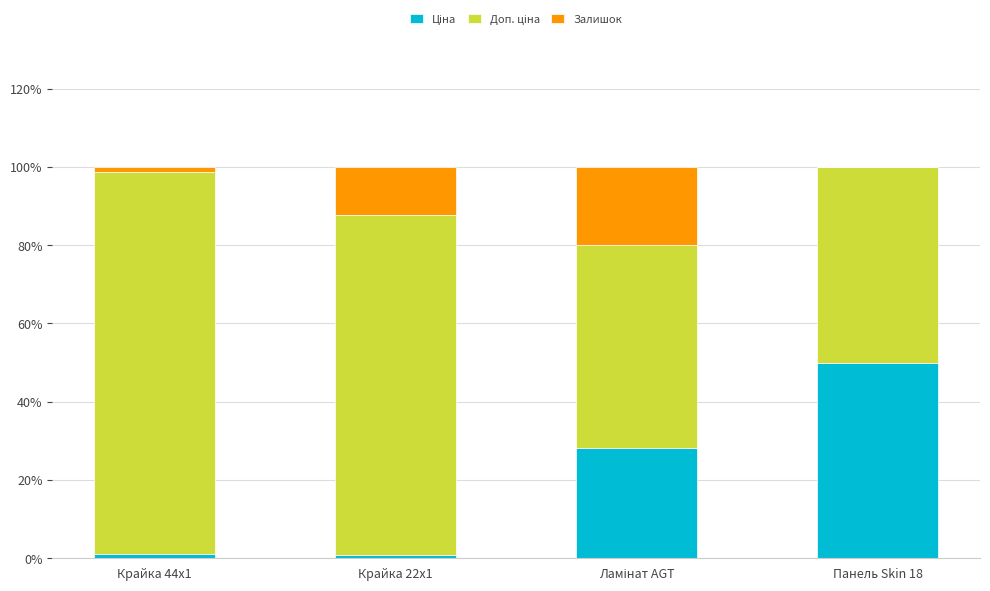

What is the total value across all series at Крайка 44x1?

100.0